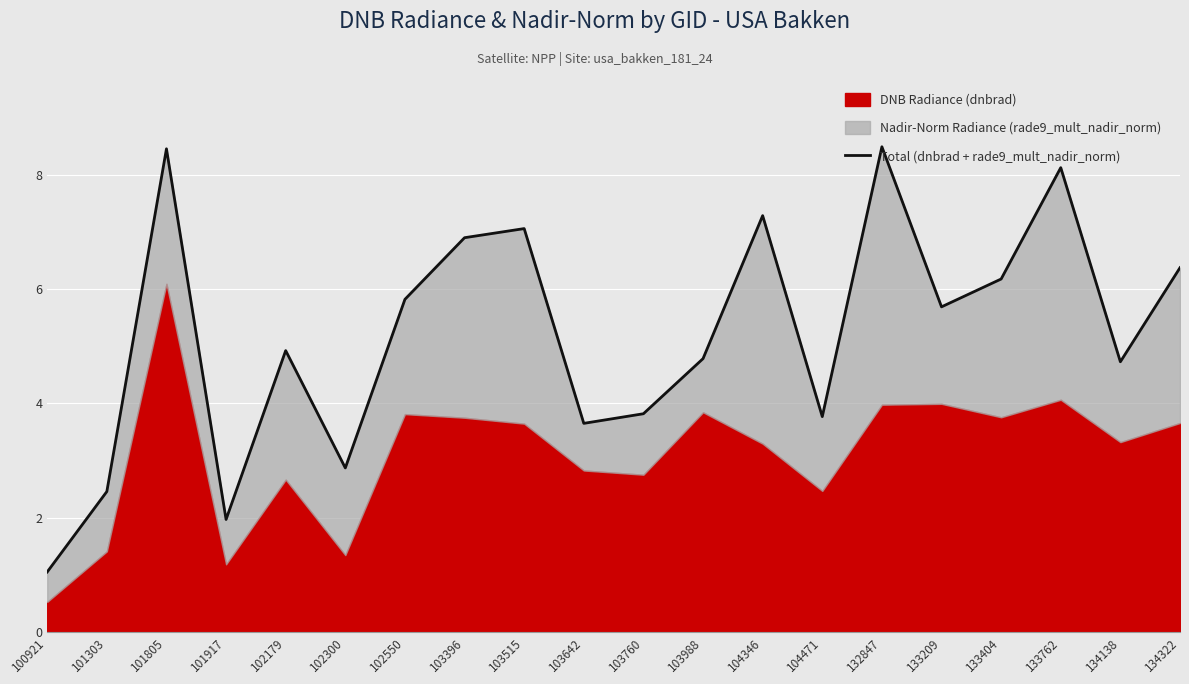

How many data points are above 5?

10